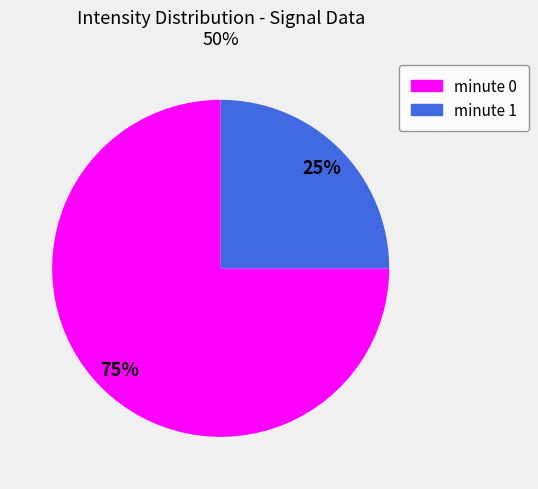

Is the sum of minute 1 and minute 0 greater than half?

Yes